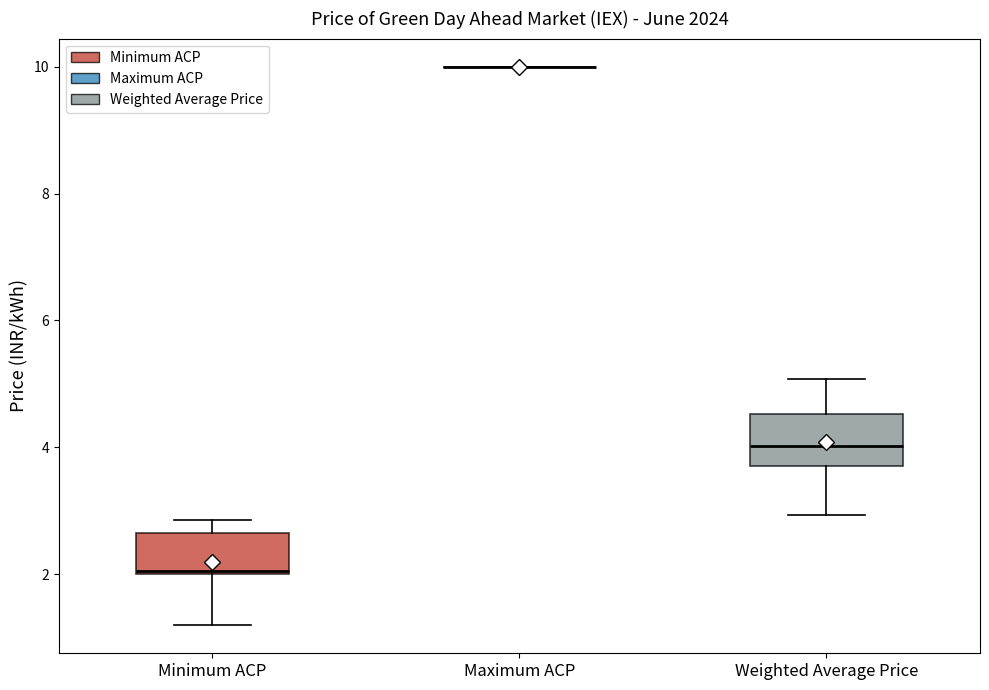

Reading left to right, transcribe this box plot: for each box, give where its median line is, the range the box spans, and where its two whiskers end, as read against the y-axis. The values are not printed on the chart, so give them approximately, as read against the axis.

Minimum ACP: median 2.0, box 2.0 to 2.6, whiskers 1.2 to 2.8
Maximum ACP: box collapsed to a line at 10.0, whiskers 10.0 to 10.0
Weighted Average Price: median 4.0, box 3.8 to 4.6, whiskers 3.0 to 5.0